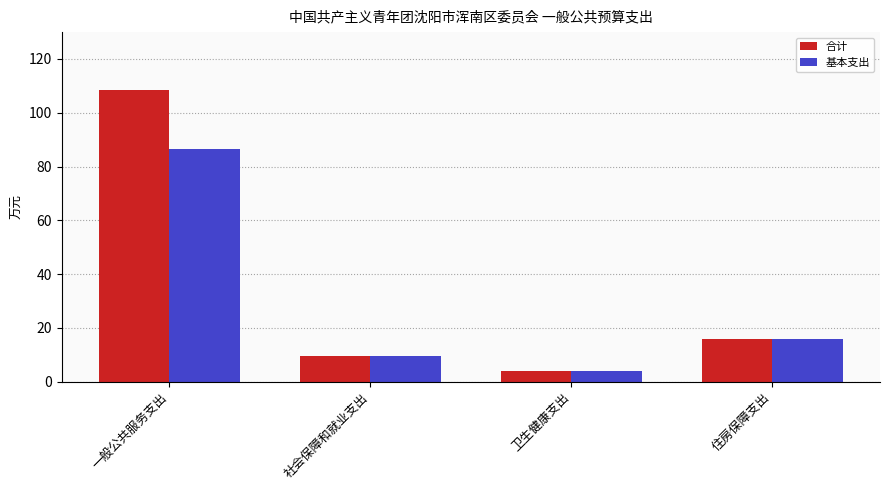

How many values in the 基本支出 series exceed 15?

2